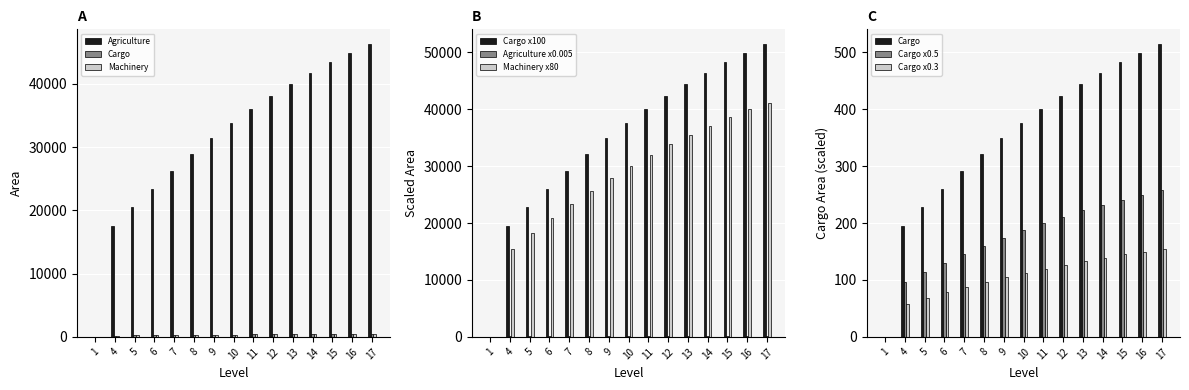

Which series has the largest range (max minus min)?

Agriculture